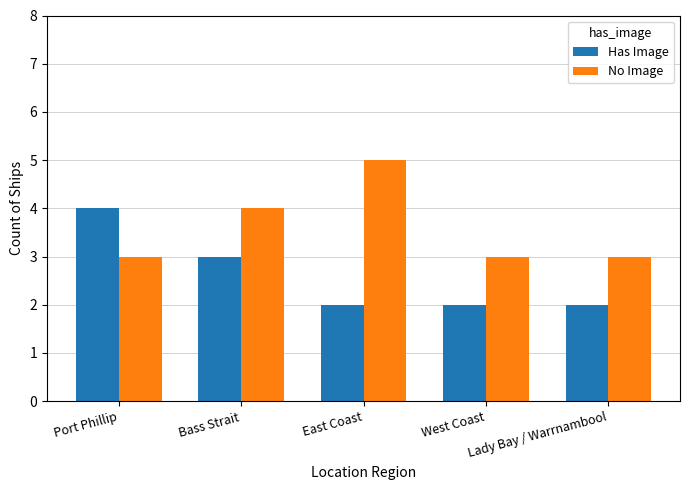

At which label is Has Image closest to 3?

Bass Strait